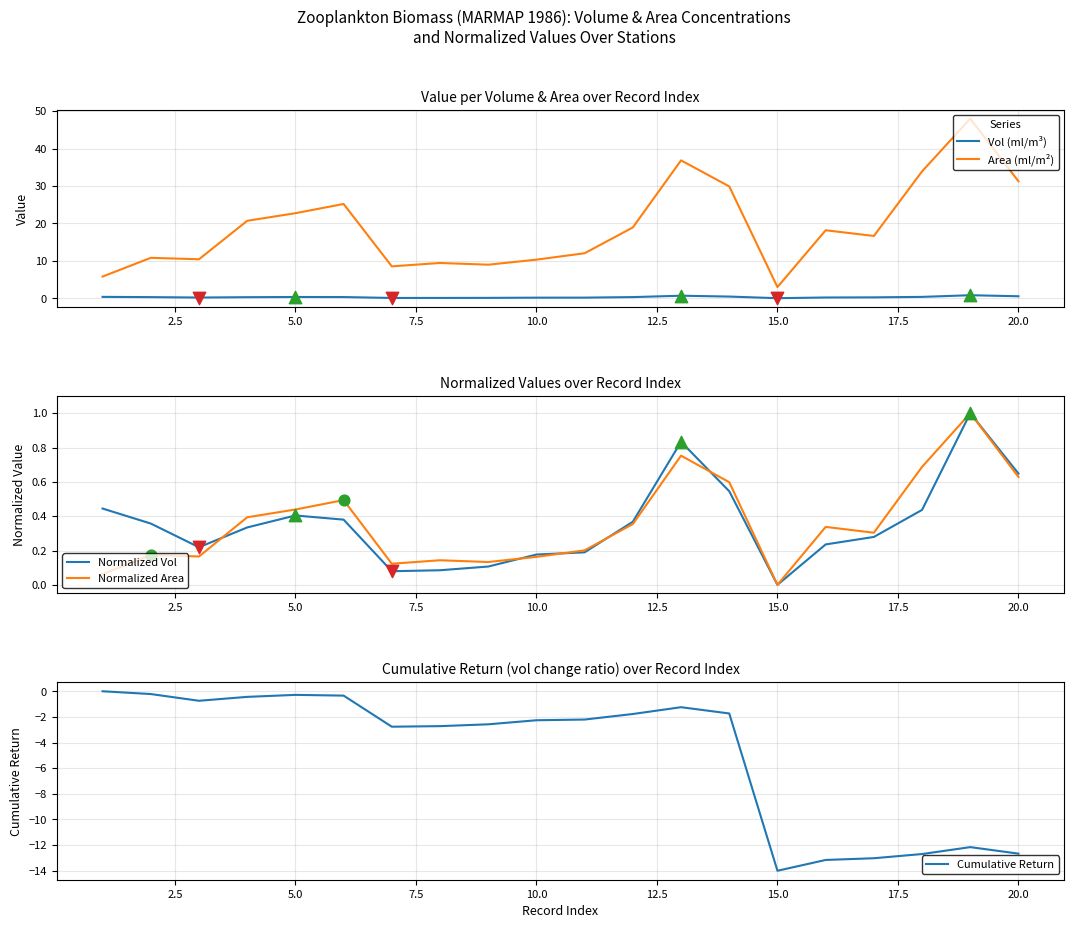

True or false: Area (ml/m²) has a value of 11.8 at 5.0.

False